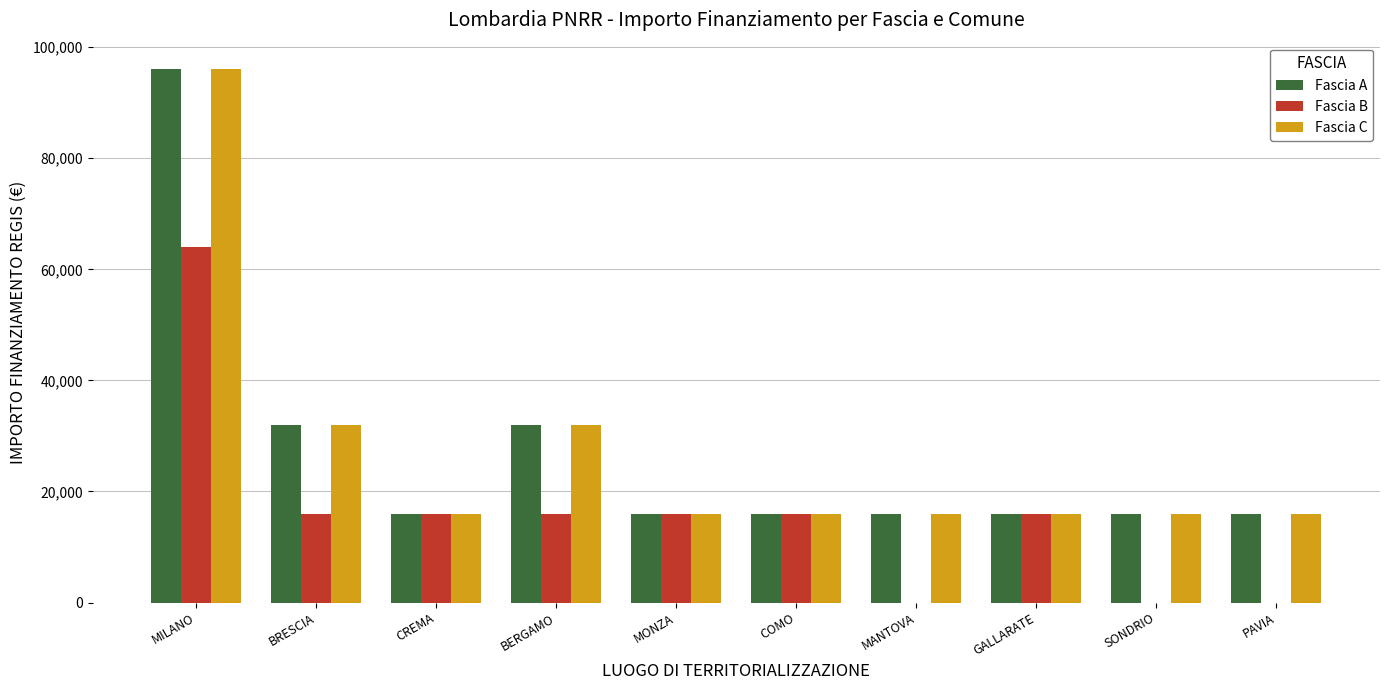

Which label corresponds to the largest value in the chart?

MILANO